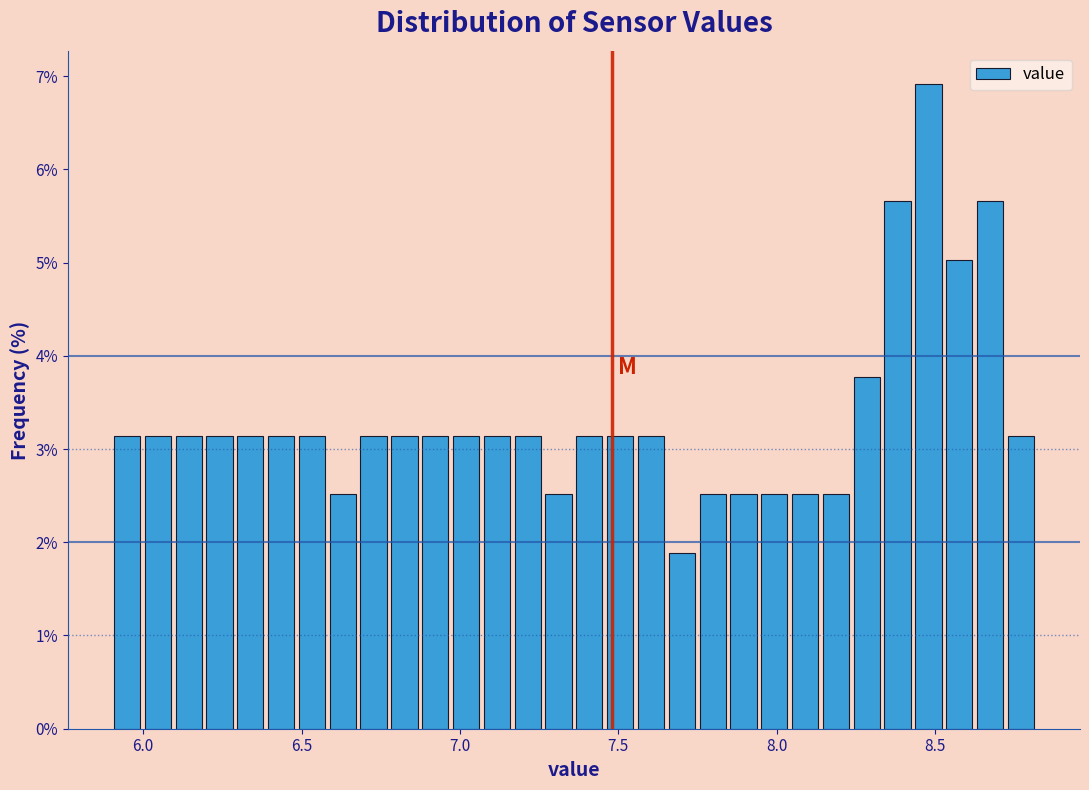

Around what value on the x-axis is the tallest bar? Give the approximate position of its centre, as read against the axis.

8.50